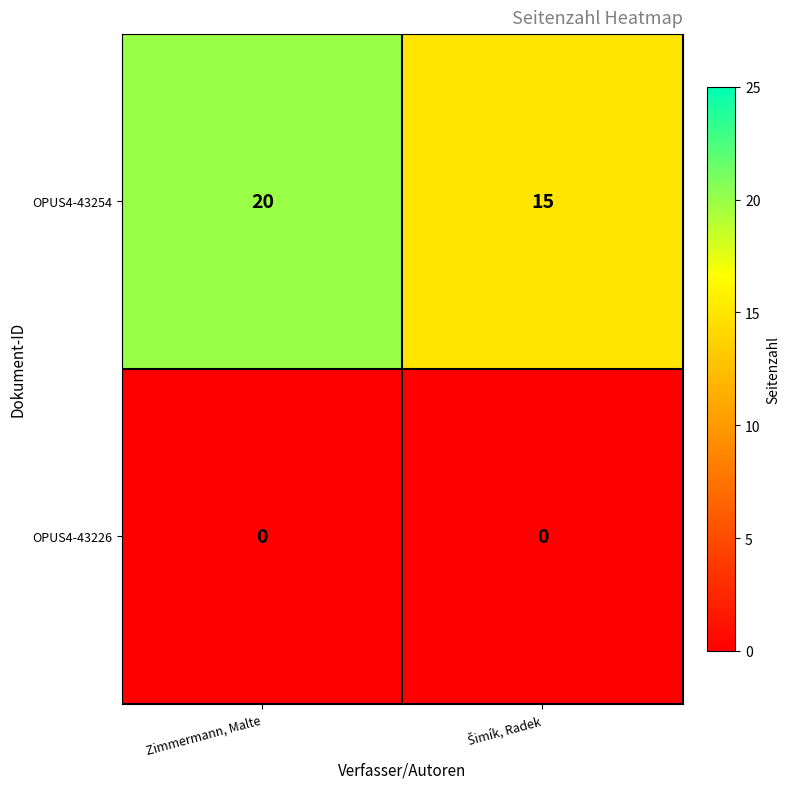

At which category does the chart reach its peak across all series?

Zimmermann, Malte